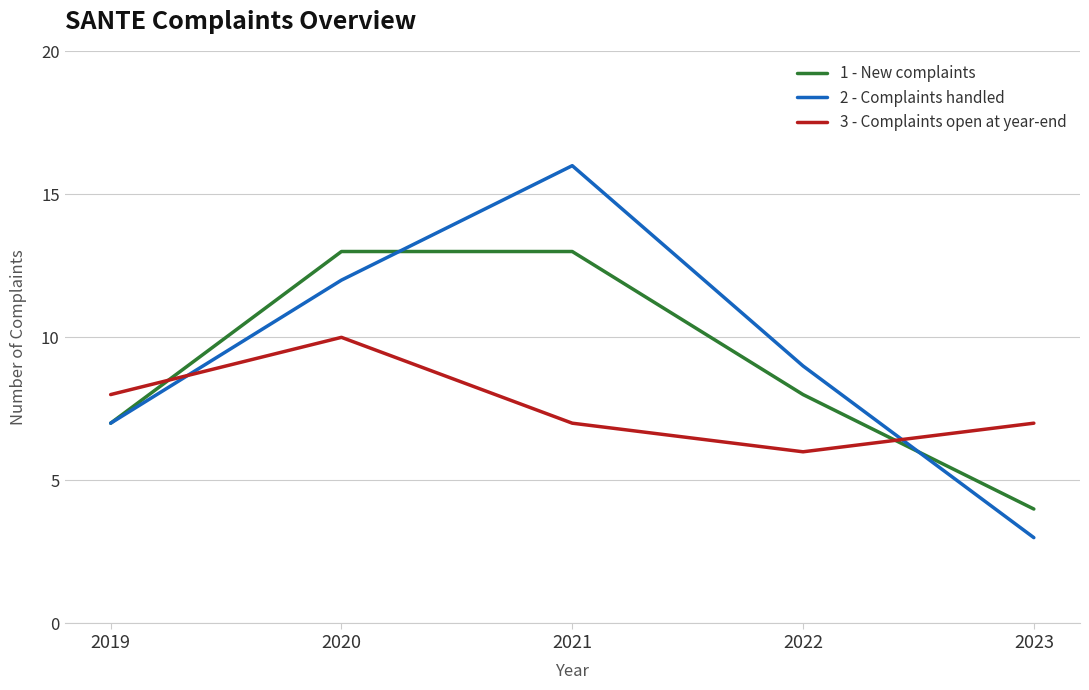

Which series has the widest spread of values?

2 - Complaints handled